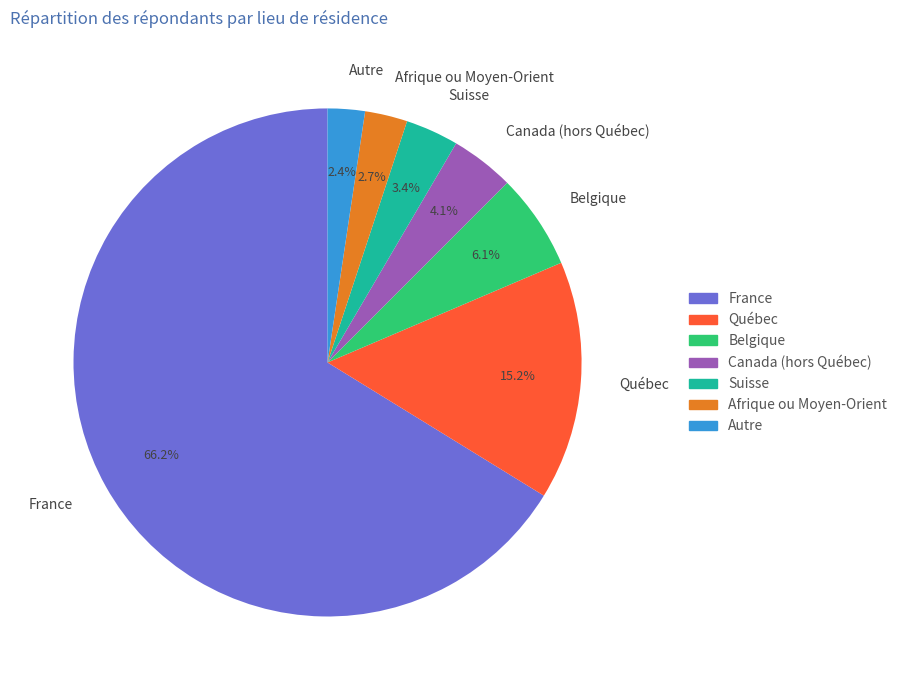

Is the sum of Belgique and Autre greater than half?

No